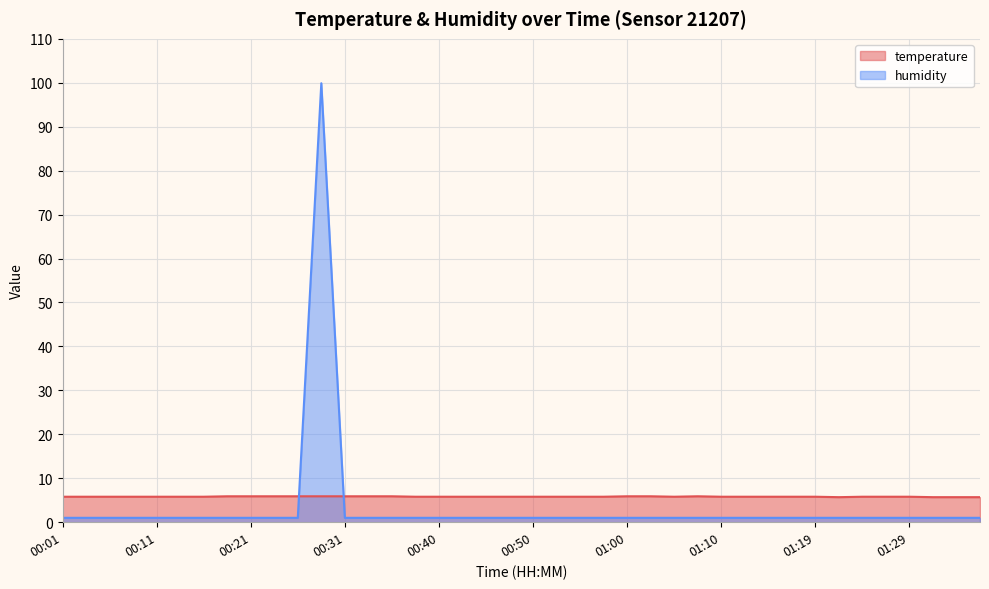

The temperature series shows 5.7 at 01:36. True or false?

True